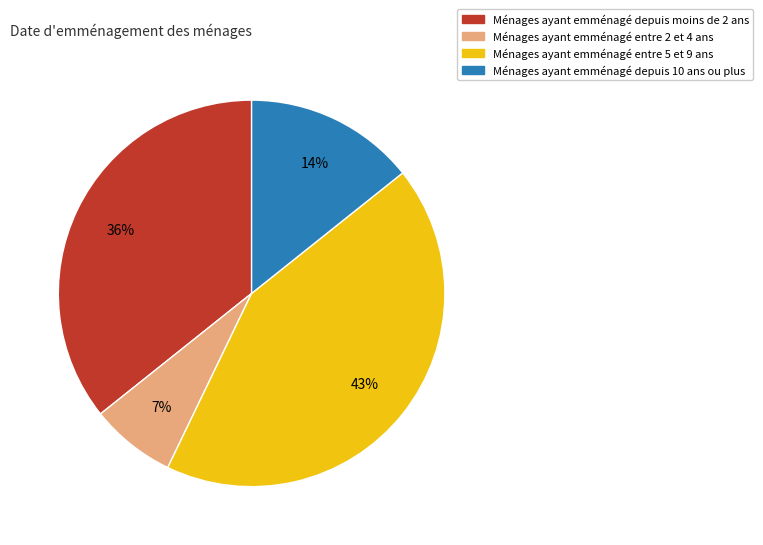

Is there a majority slice in this chart?

No